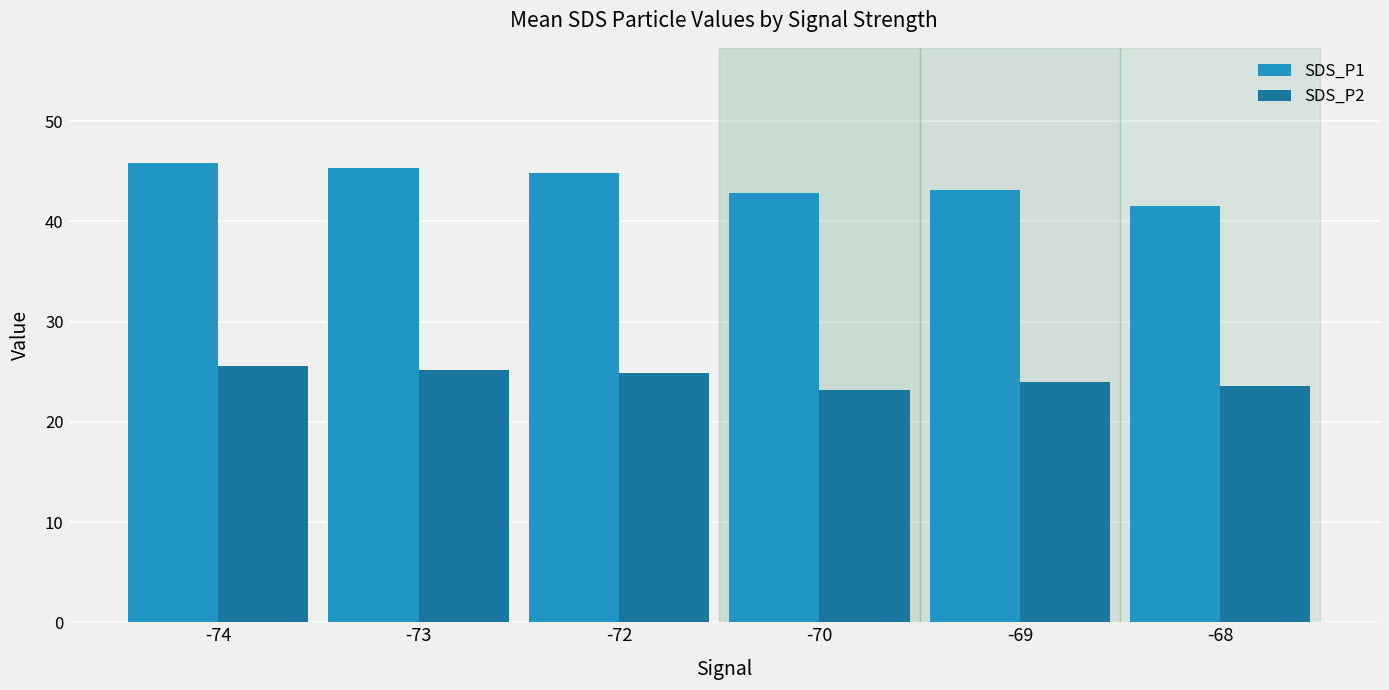

Where does the SDS_P1 series first go above 44?

-74